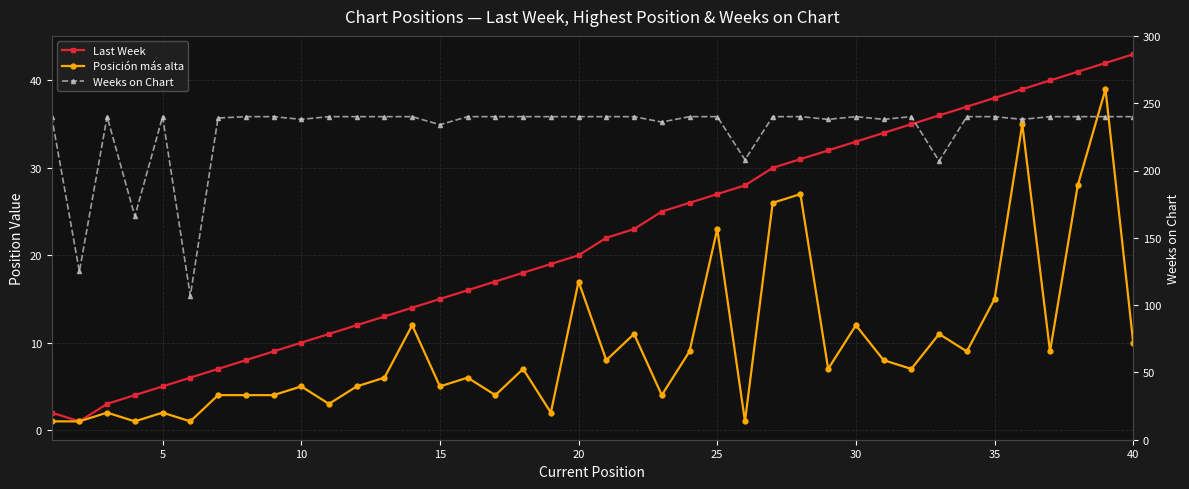

What is the value of the Weeks on Chart point at the 21st from the left?

240